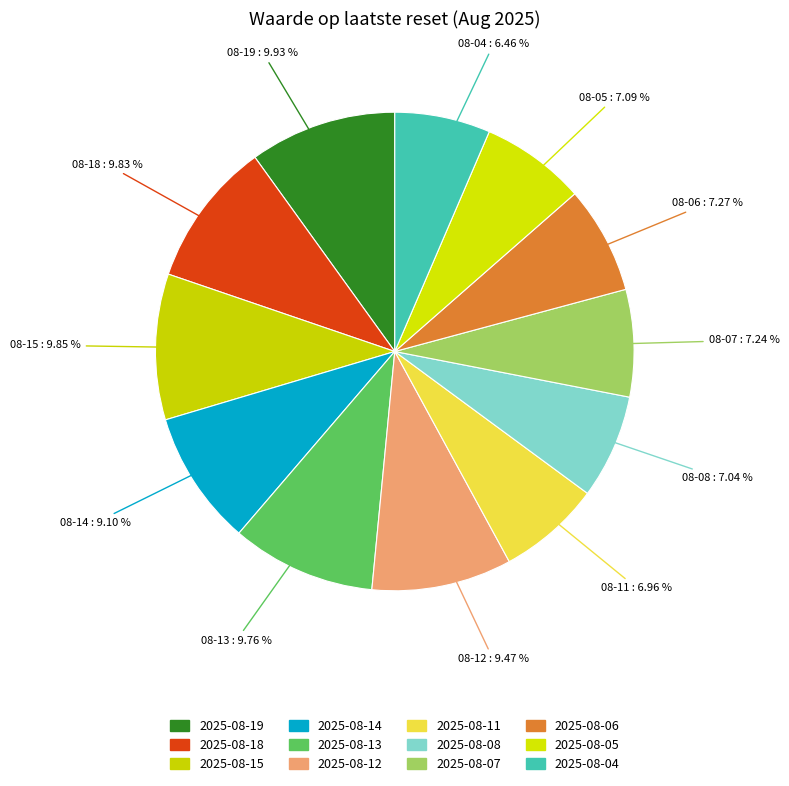

Does 2025-08-15 account for over 50% of the chart?

No